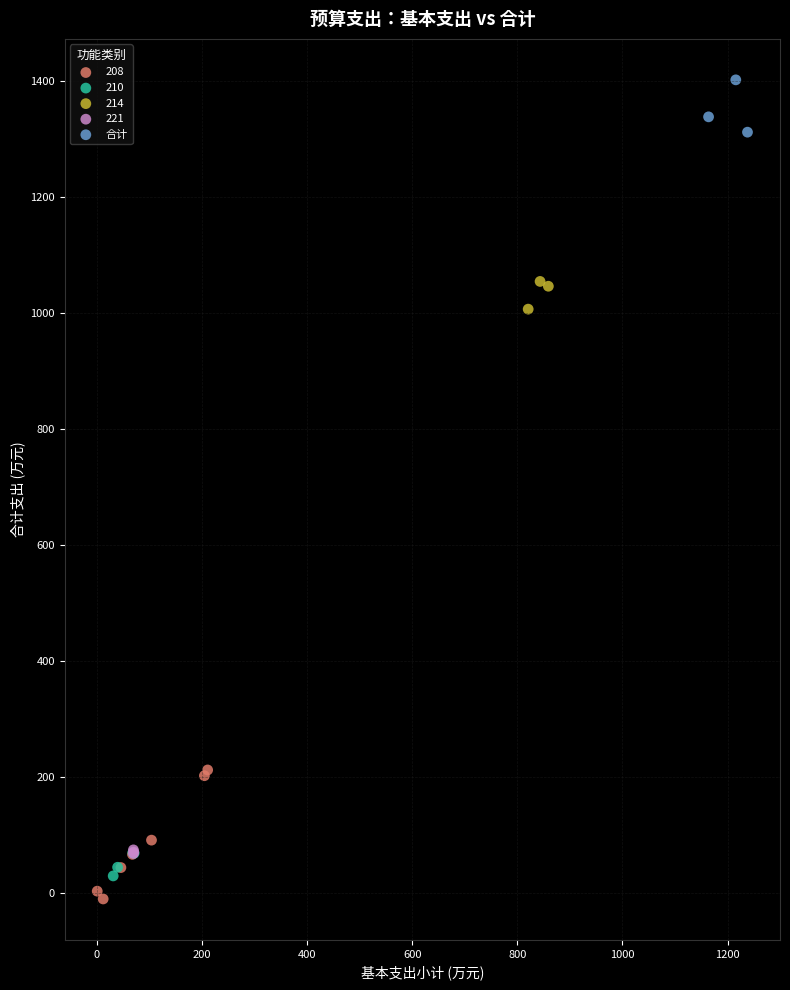

Which series reaches the maximum Y coordinate?

合计